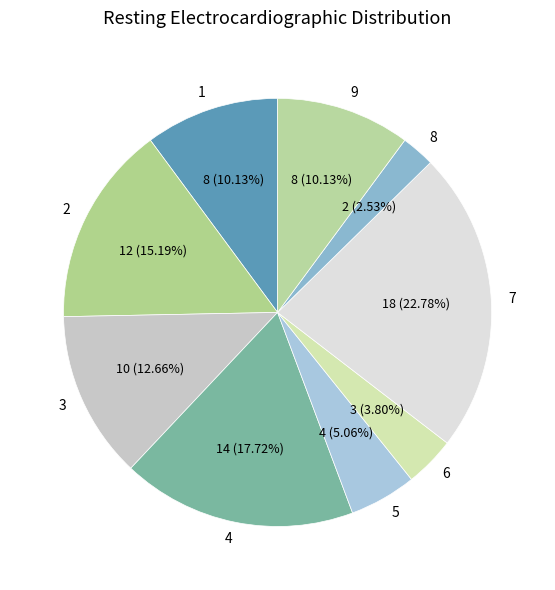

What percentage is NOT represented by 5?

94.9%